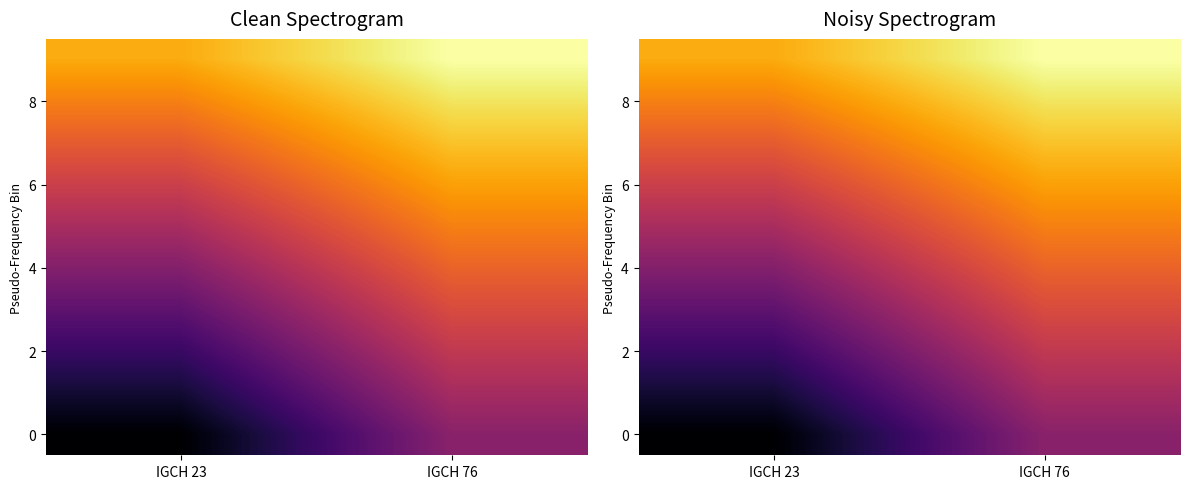

Read the 0 value at IGCH 76.

-229.0